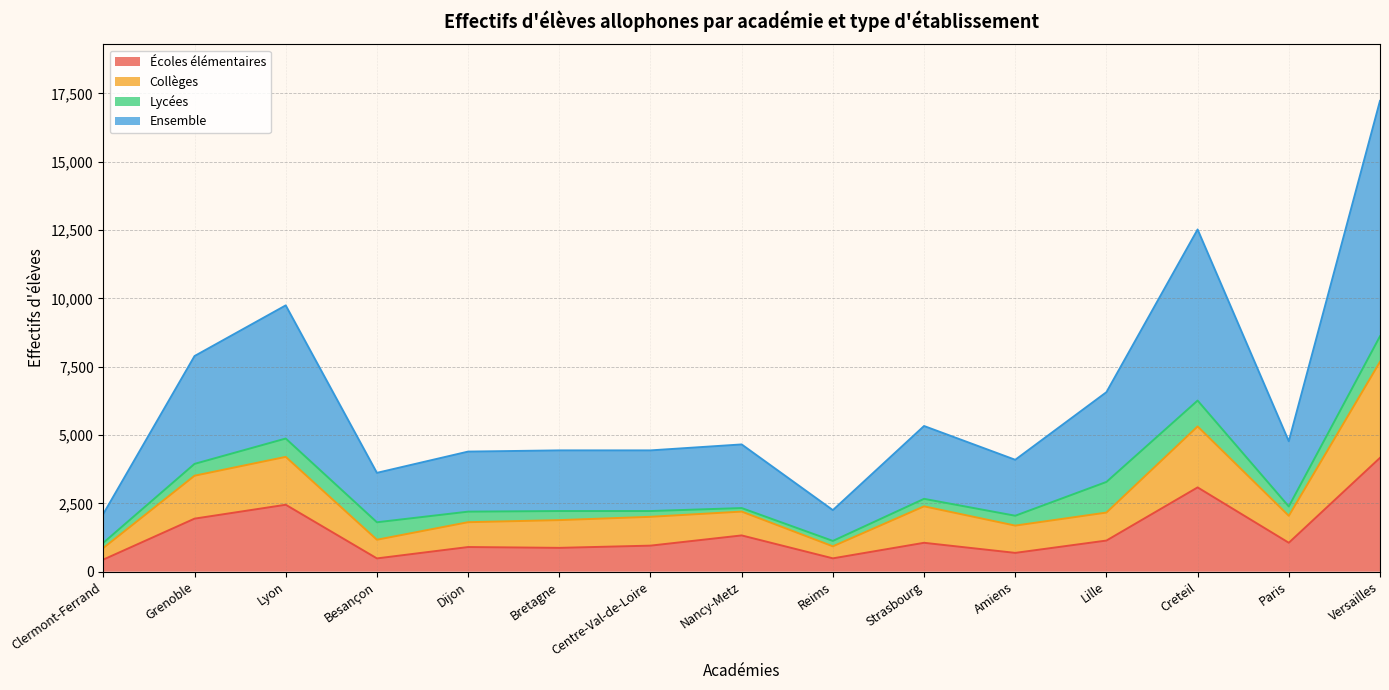

At which label does Ensemble first exceed 2328?

Grenoble